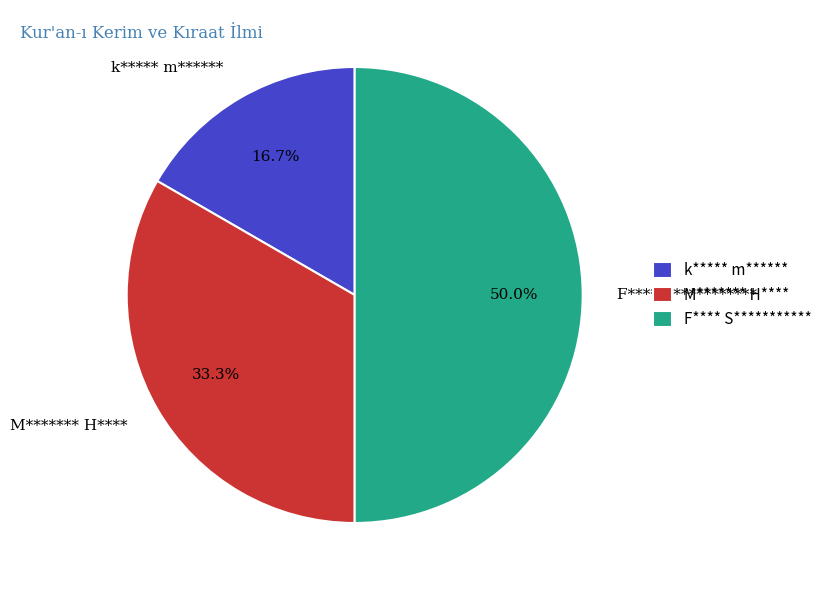

True or false: F**** S*********** accounts for 50% of the total.

True